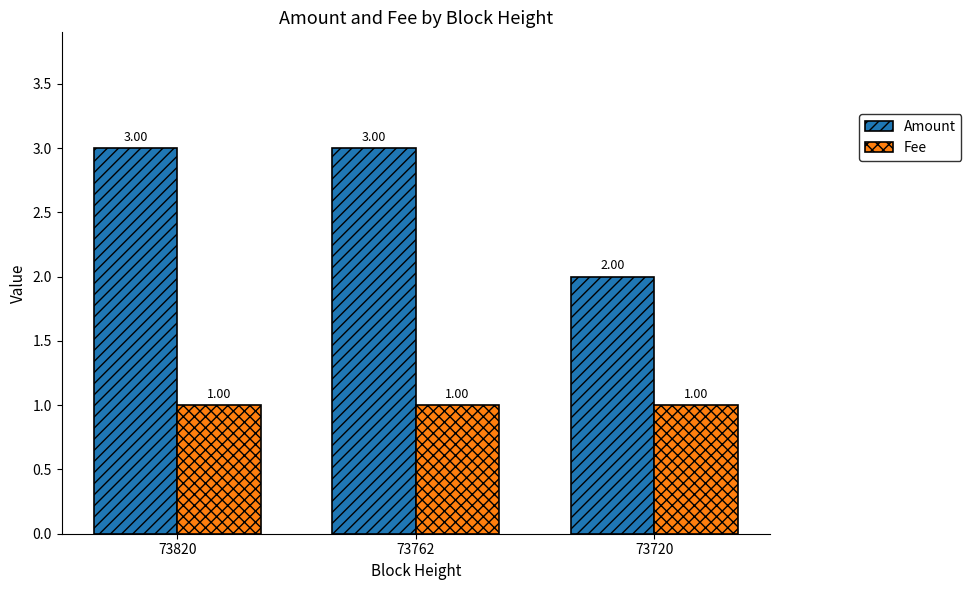

The value of Amount at 73720 is 2. True or false?

True